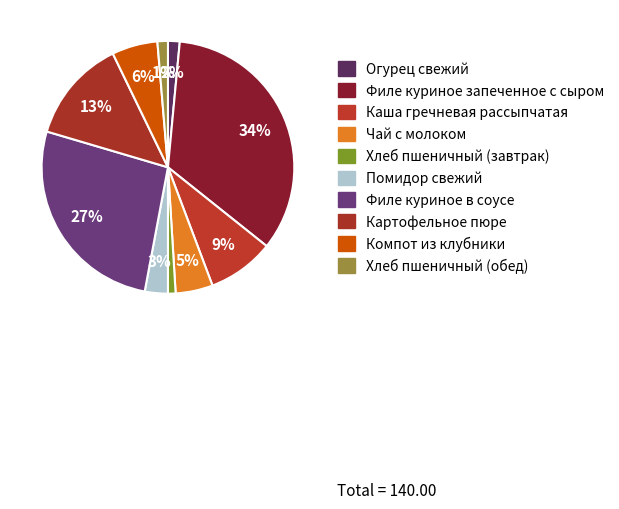

Does Хлеб пшеничный (обед) account for over 50% of the chart?

No